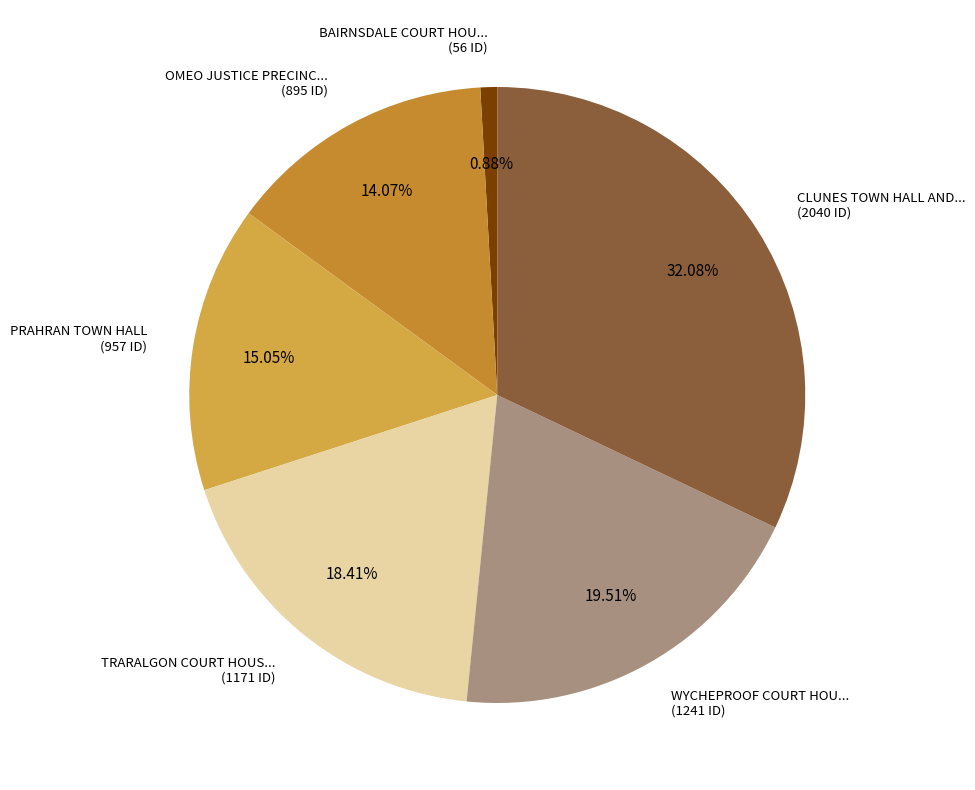

How many segments does this pie chart have?

6